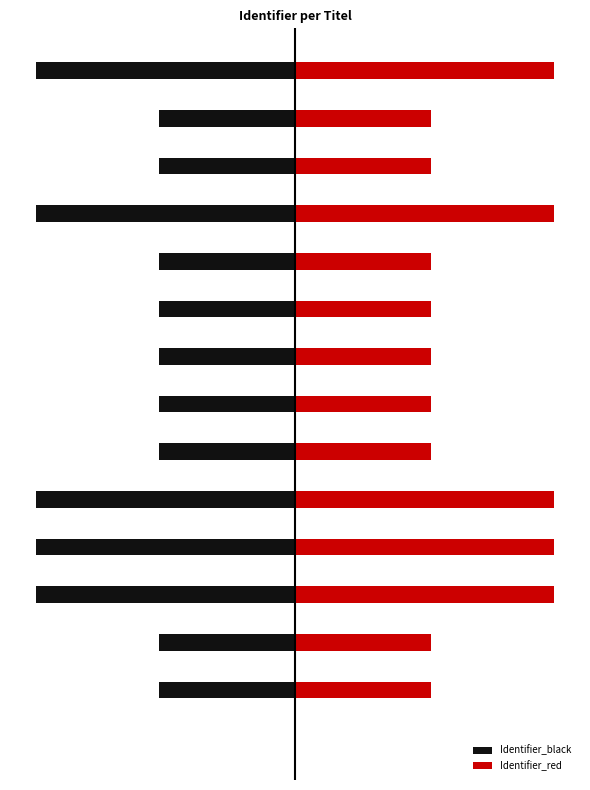

What are all the series names shown in the legend?

Identifier_black, Identifier_red